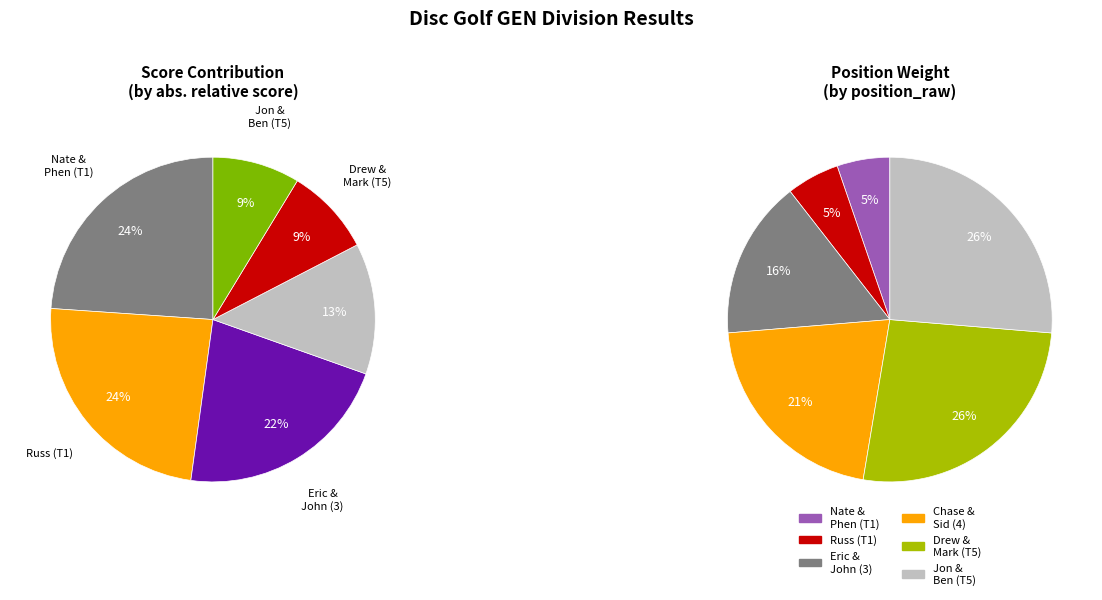

Does any single category account for the majority?

No